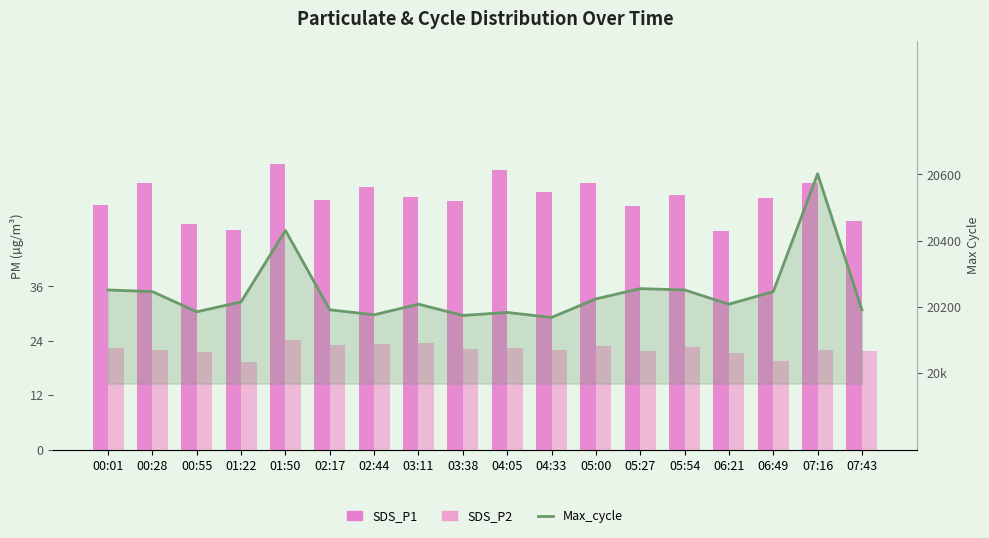

The value of Max_cycle at 03:38 is 35023.6. True or false?

False